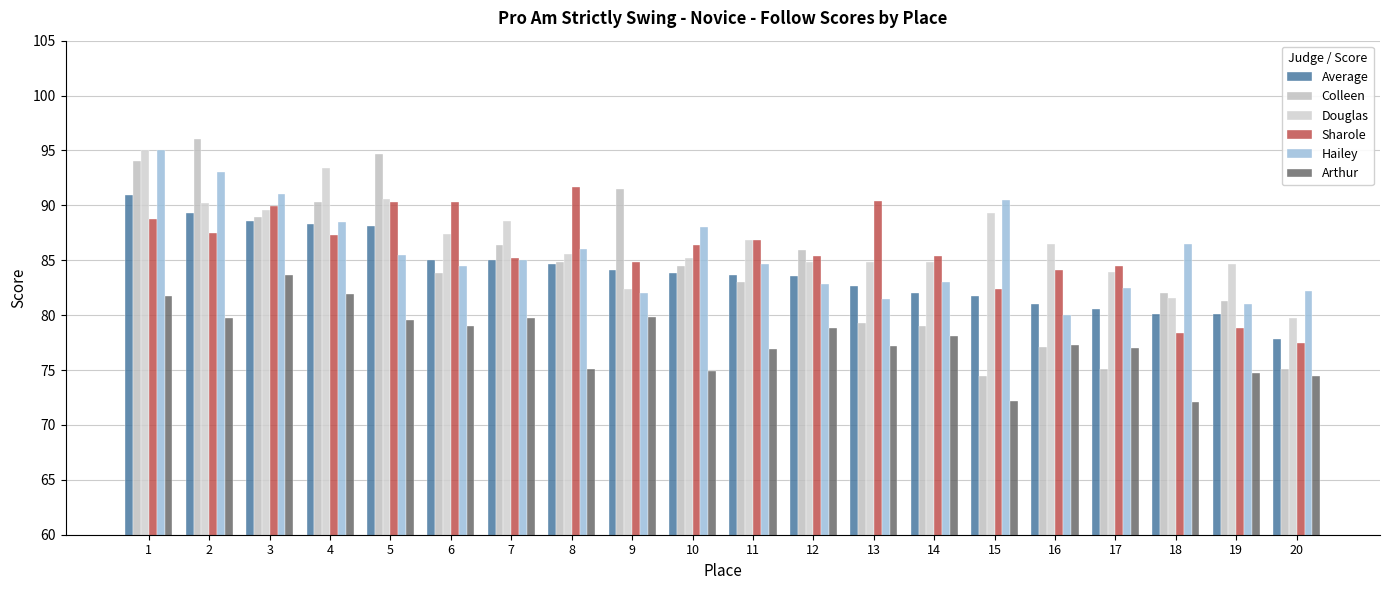

Rank the series at 10 from highest to lowest value.

Hailey, Sharole, Douglas, Colleen, Average, Arthur